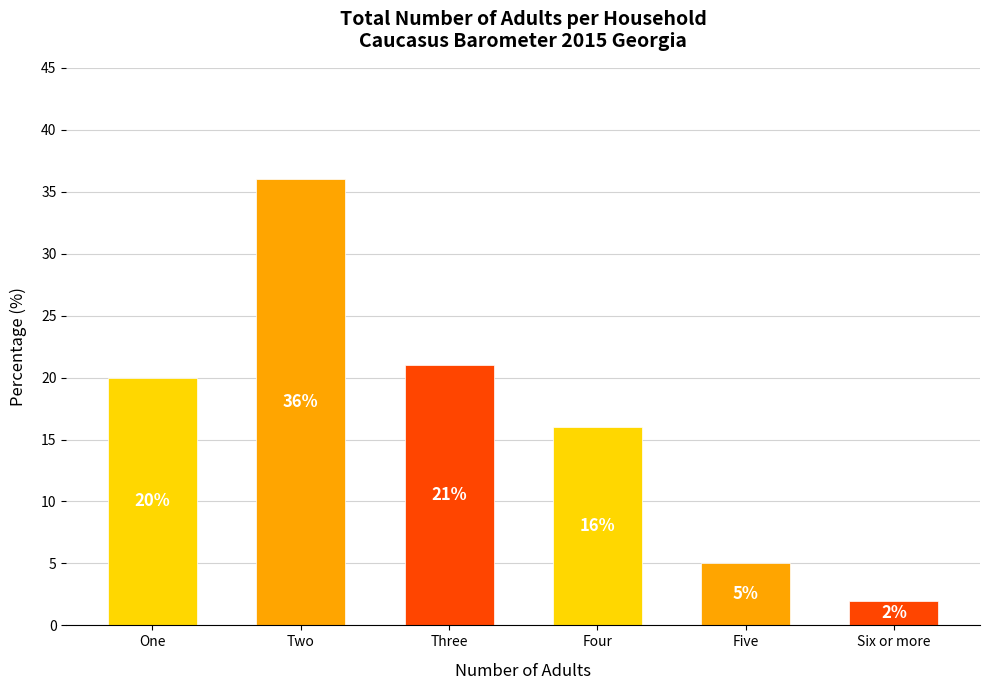

What is the label of the 3rd bar from the left?

Three